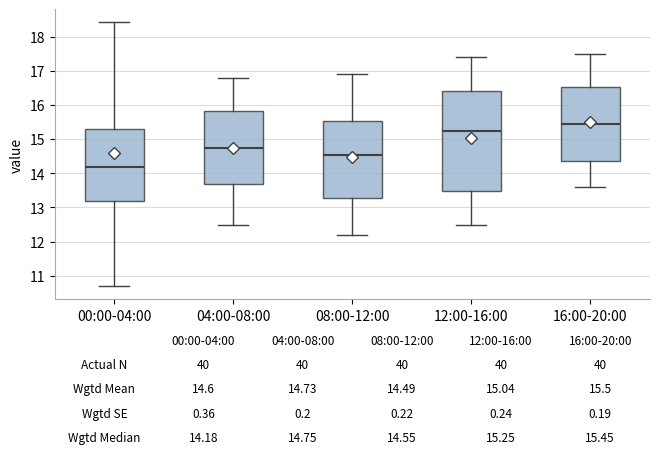

Which box is the tallest, from its lower edge to its upper edge?

12:00-16:00